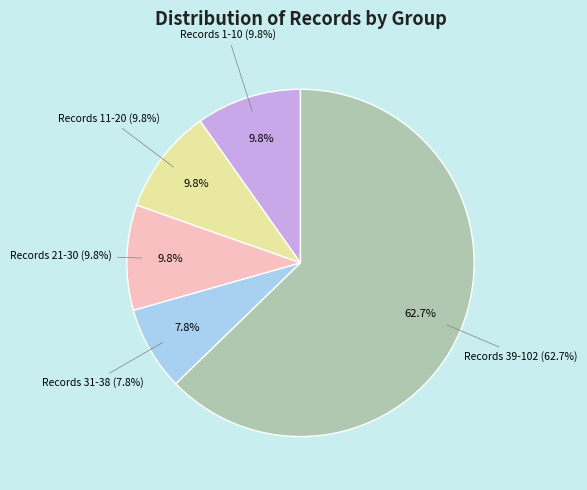

Is it true that ID 5 is 9% of the pie?

True